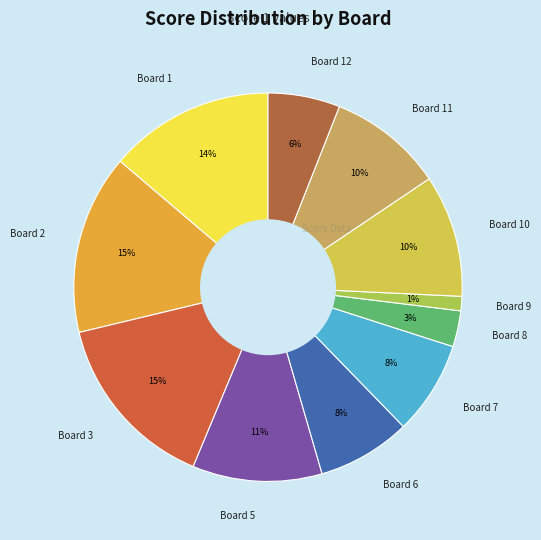

Is it true that Board 1 is 14% of the pie?

True